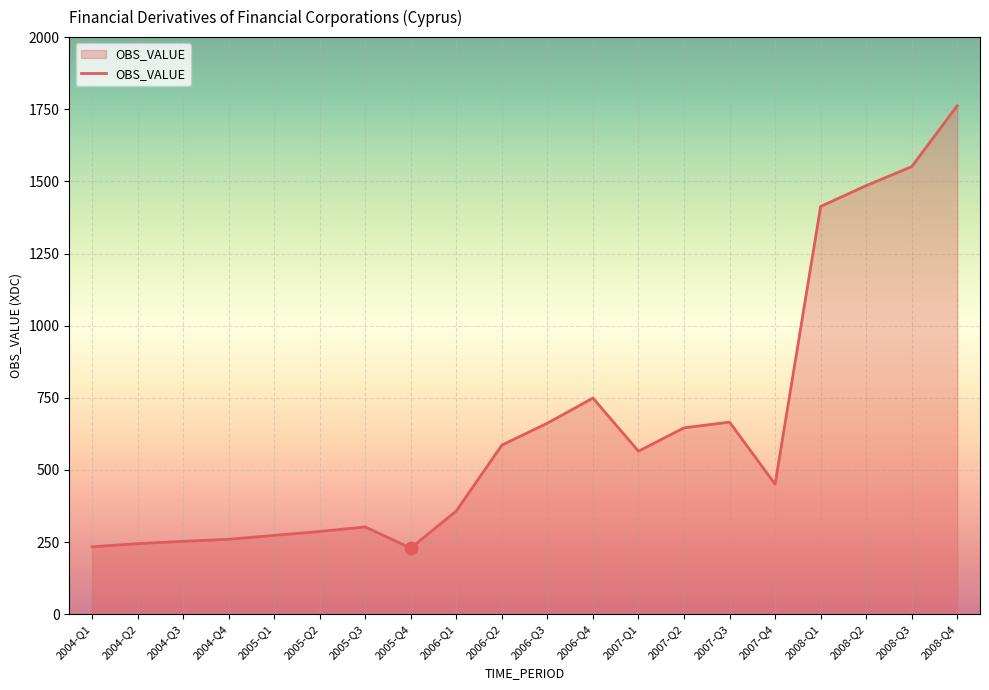

Which has a higher value, 2008-Q1 or 2008-Q3?

2008-Q3